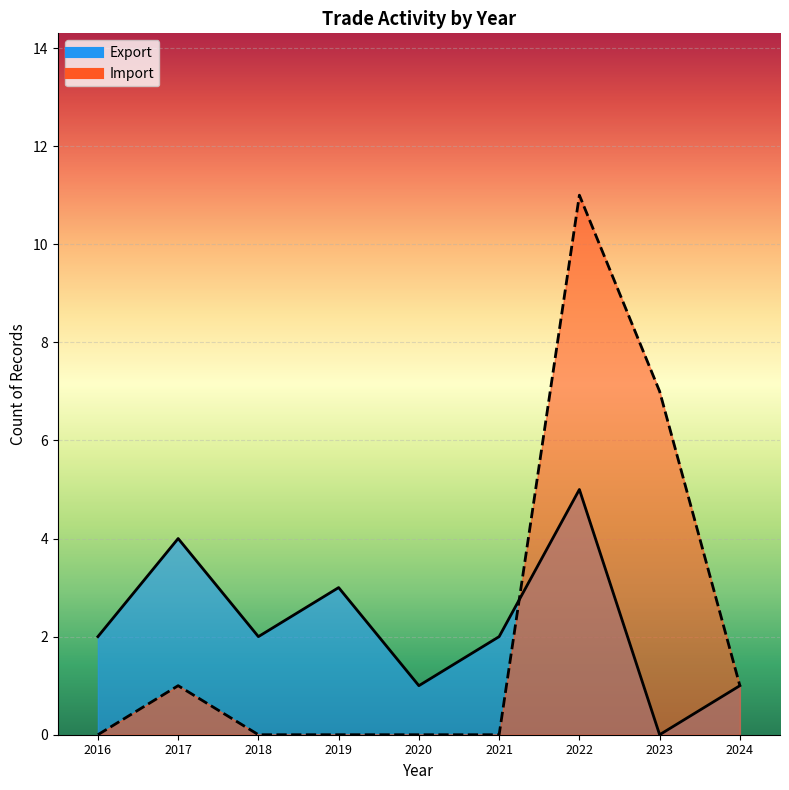

The Export series shows 615 at 2018. True or false?

False